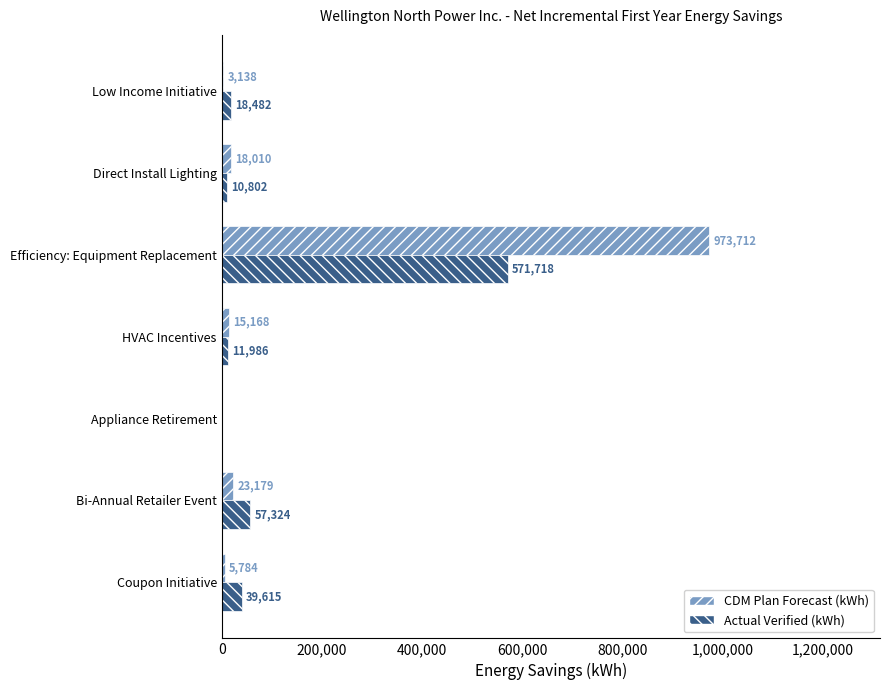

The value of CDM Plan Forecast (kWh) at HVAC Incentives is 15168. True or false?

True